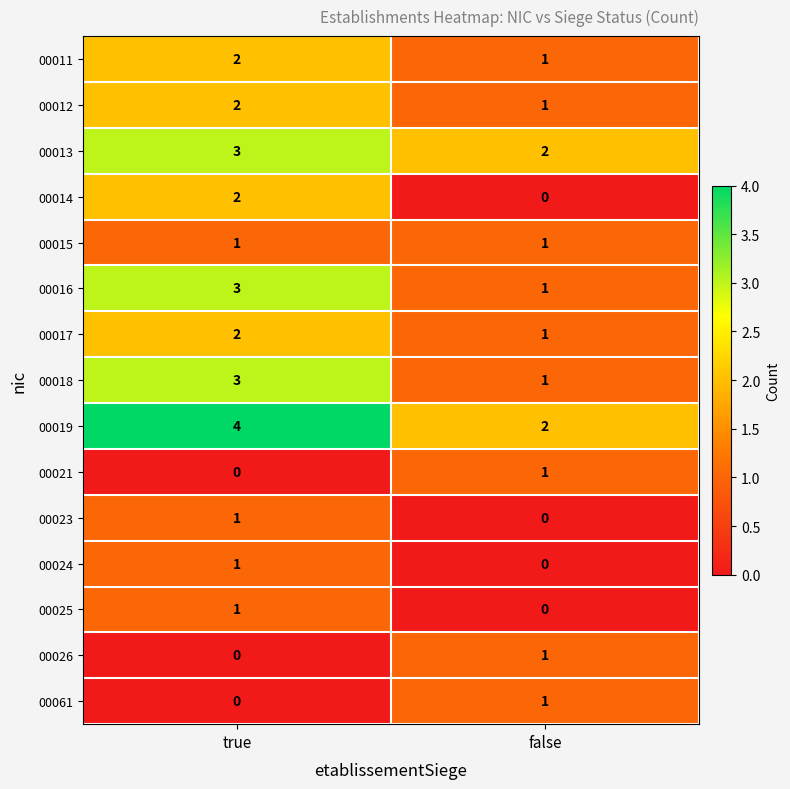

What is the difference between the highest and lowest values at true?

4